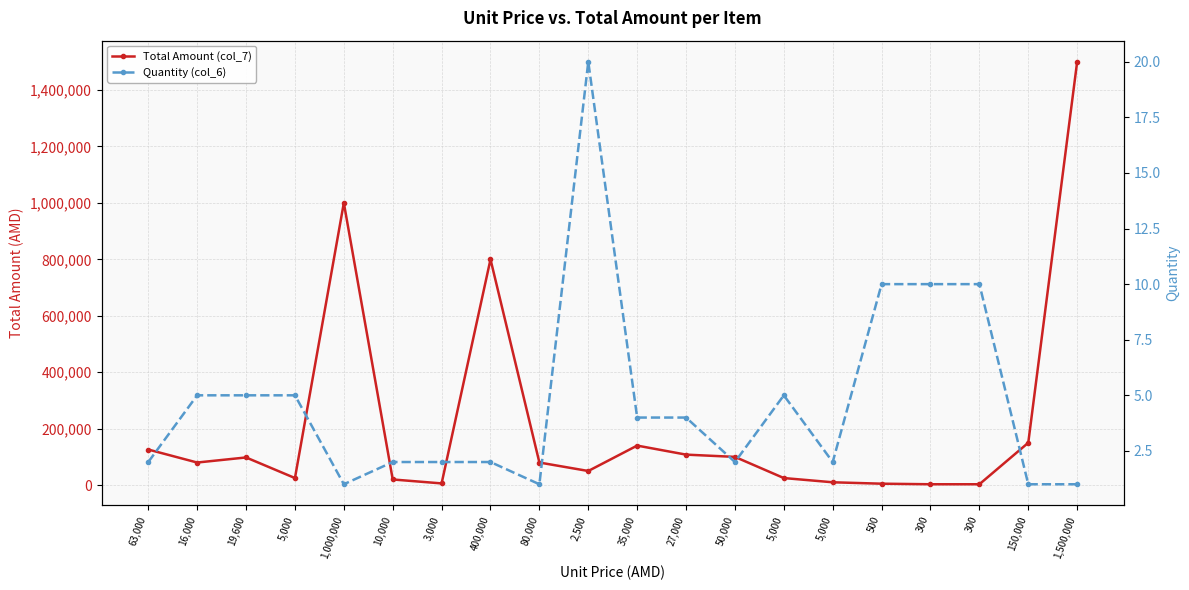

What is the sum of the Quantity (col_6) values at 5,000 and 63,000?

7